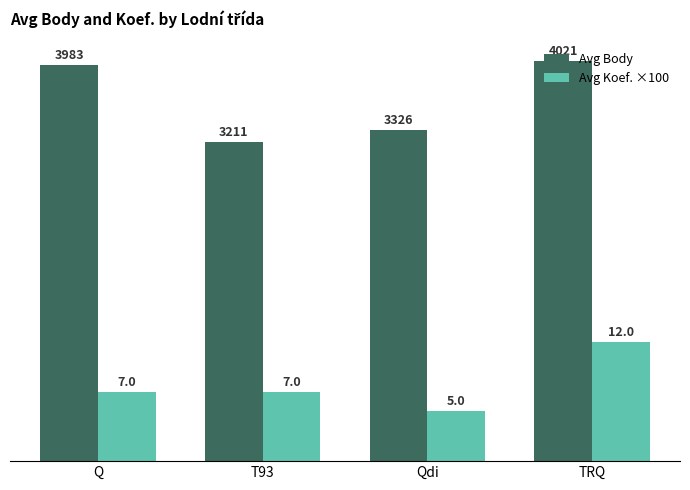

What is the label of the 3rd bar from the right?

T93